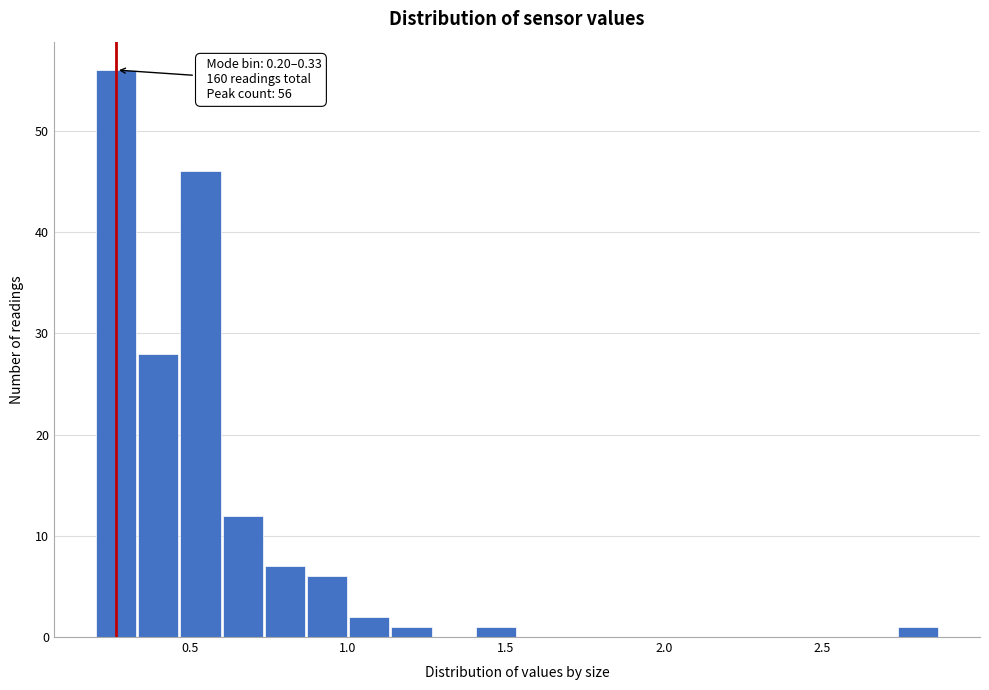

Around what value on the x-axis is the tallest bar? Give the approximate position of its centre, as read against the axis.

0.25